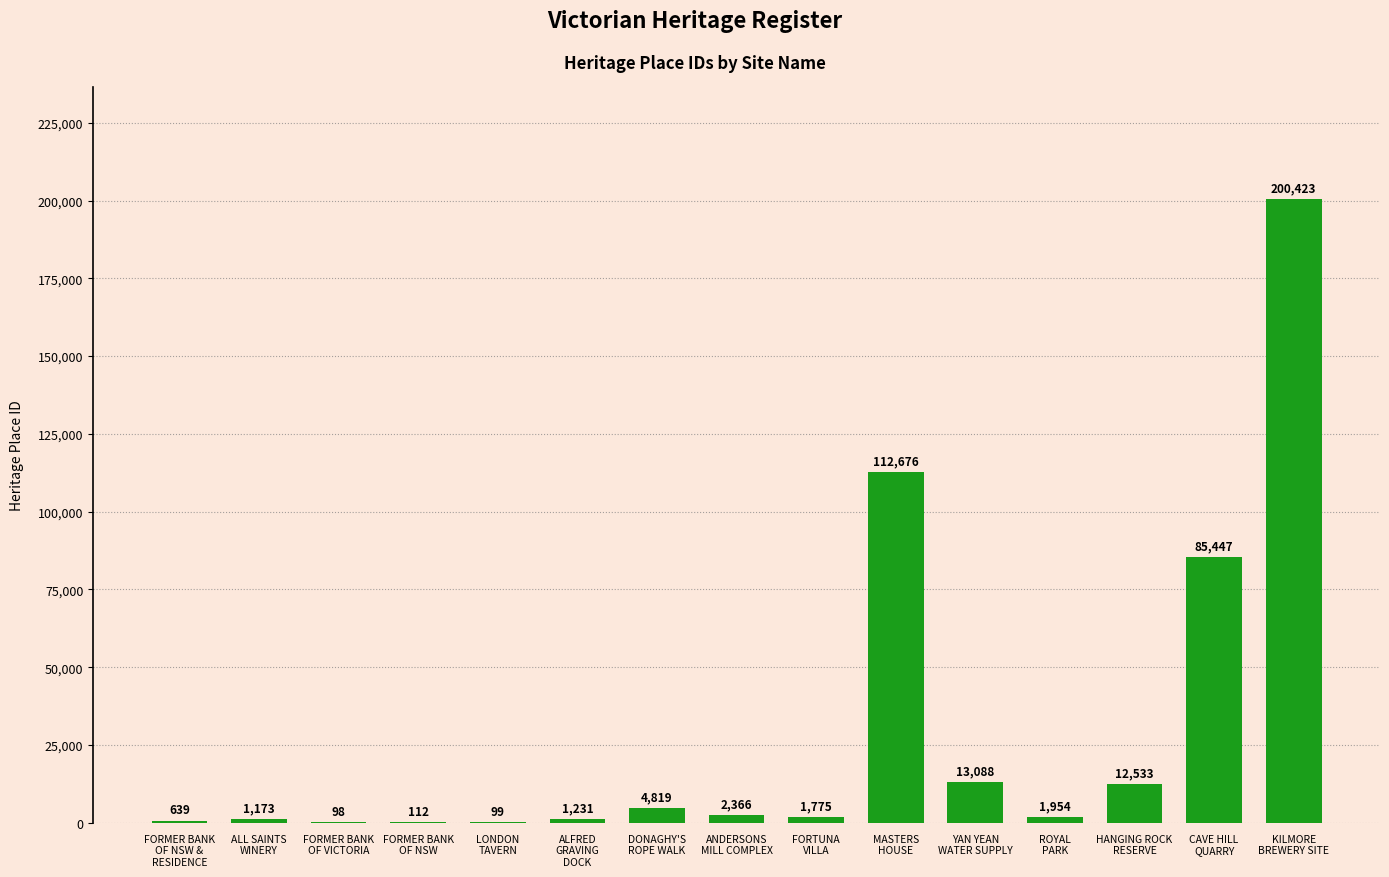

What is the sum of all values?

438433